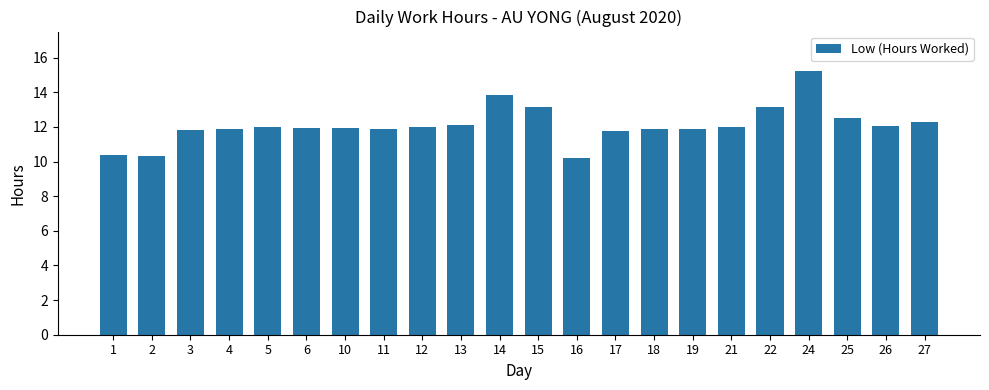

Which label corresponds to the largest value in the chart?

24